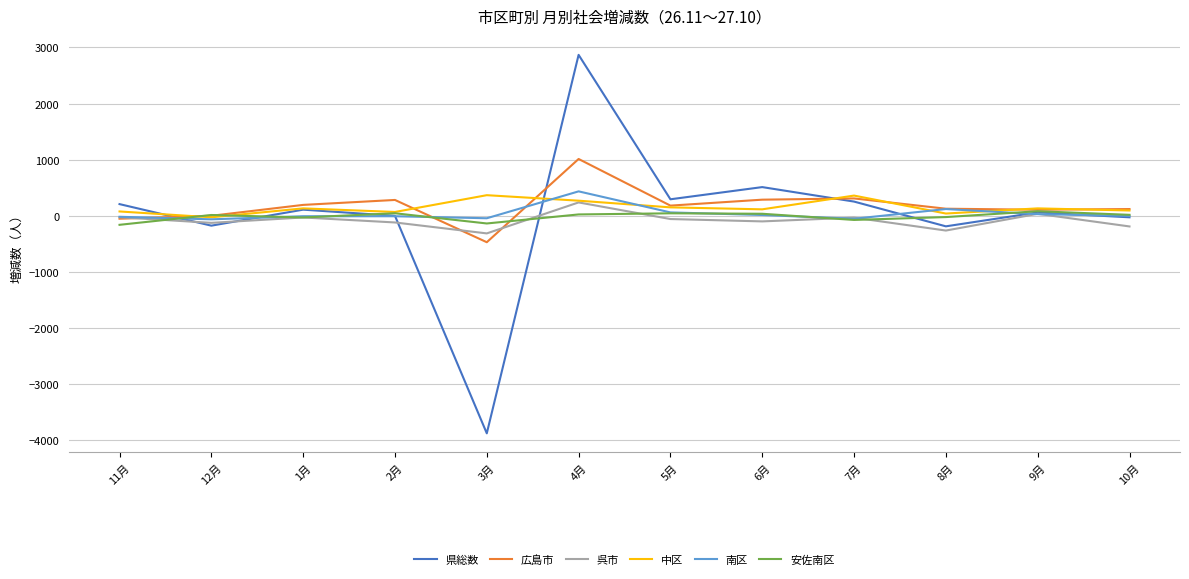

Where is the first local minimum for 呉市?

12月